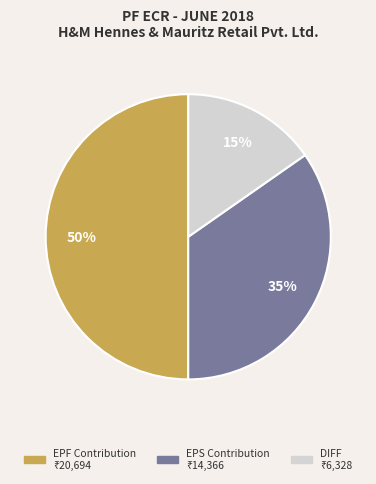

To the nearest percent, what is the difference between the largest and smallest slice percentages?

35%